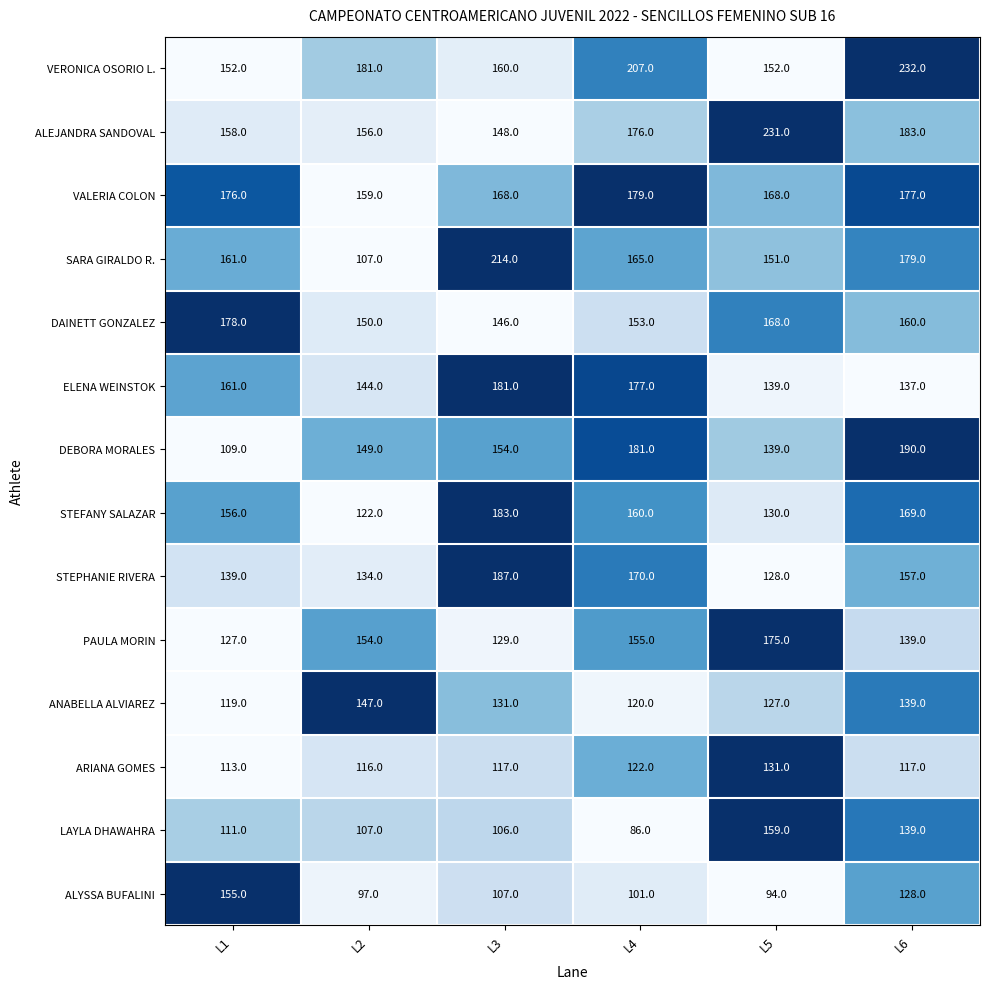

The STEPHANIE RIVERA series shows 70 at L6. True or false?

False